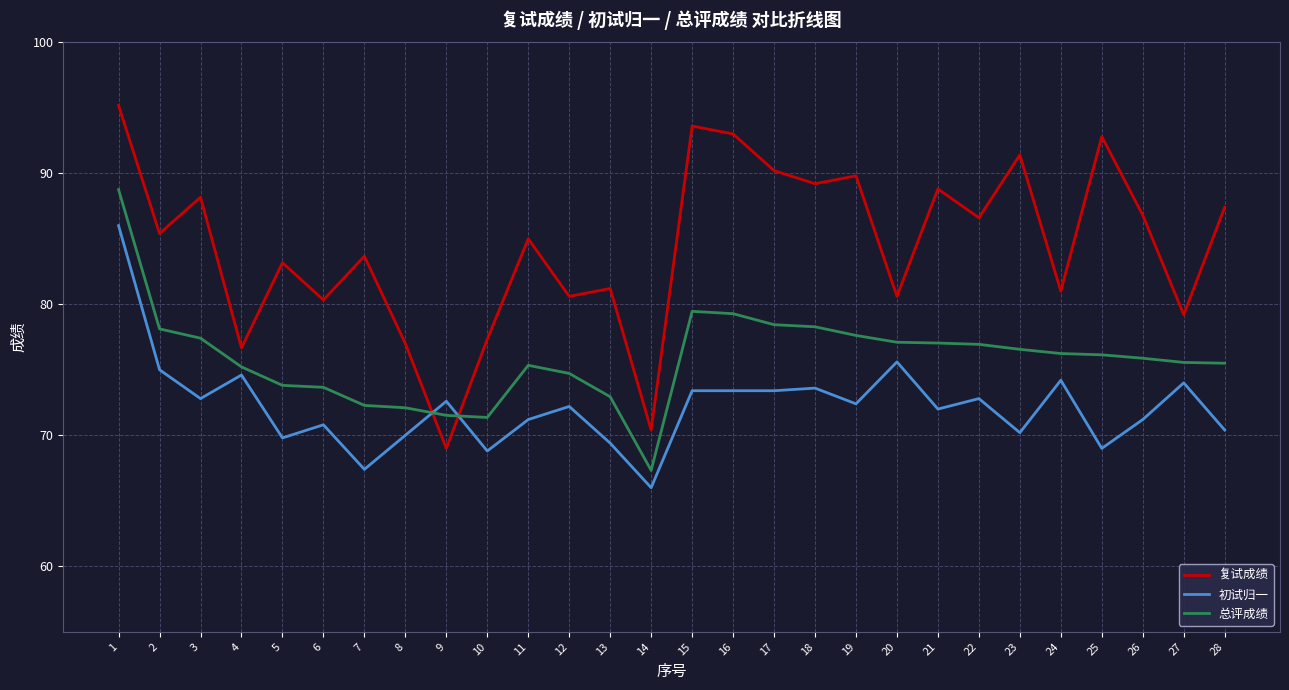

True or false: 初试归一 has a value of 35.0 at 20.

False